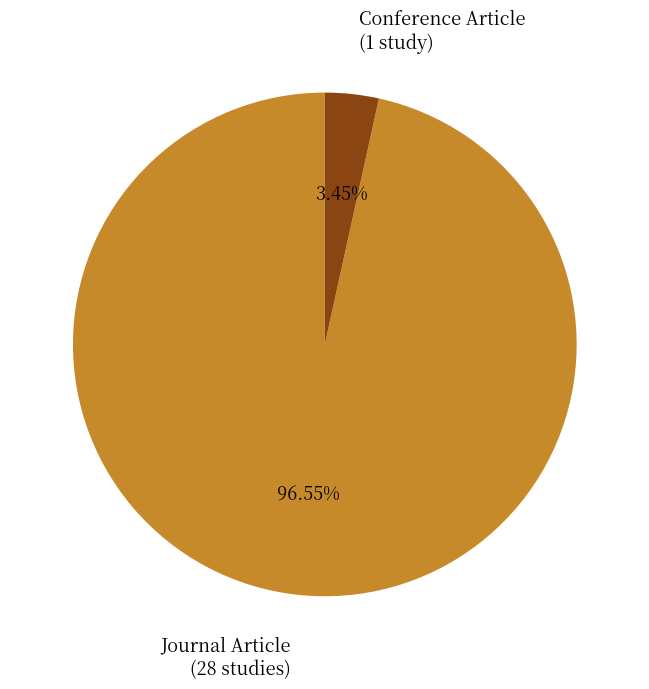

Which has a higher value, Journal Article or Conference Article?

Journal Article